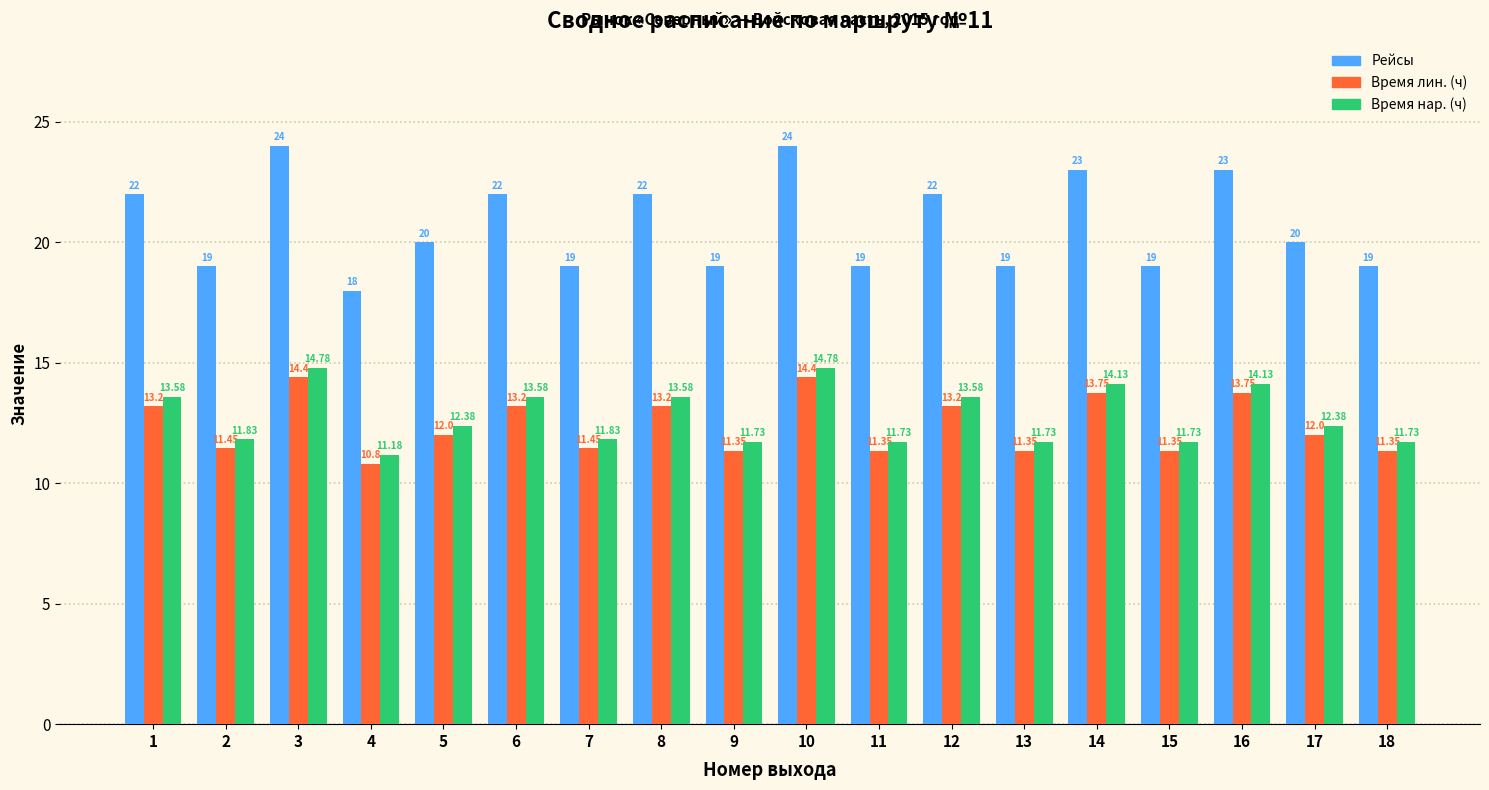

The Время лин. (ч) series shows 8.8 at 14. True or false?

False